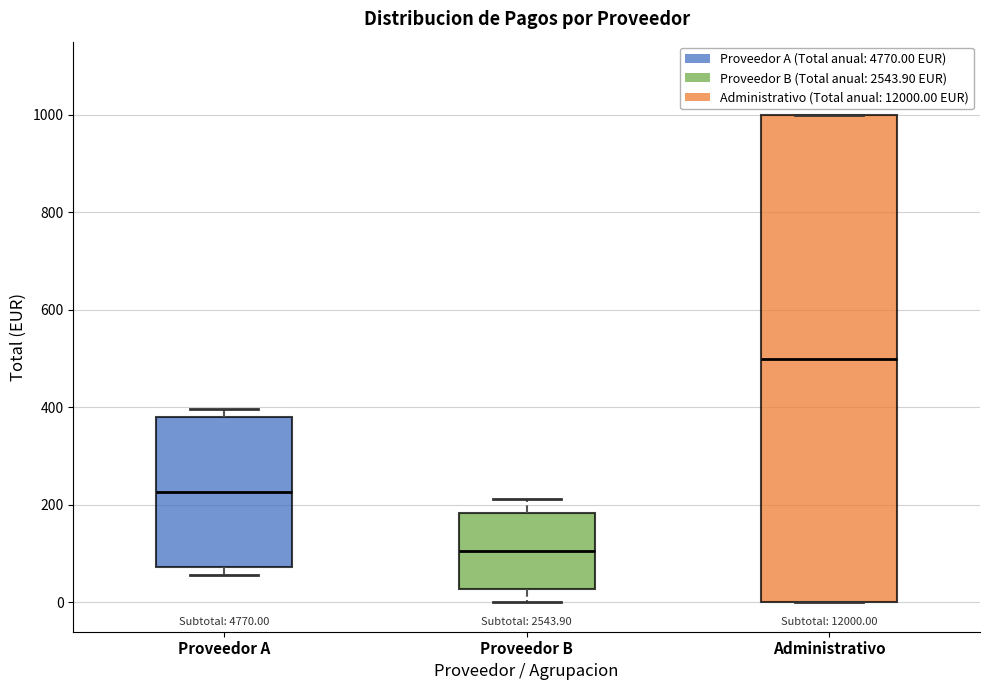

Where is the lower edge of the box for Administrativo on the y-axis? The values are not printed on the chart, so give them approximately, as read against the axis.

0